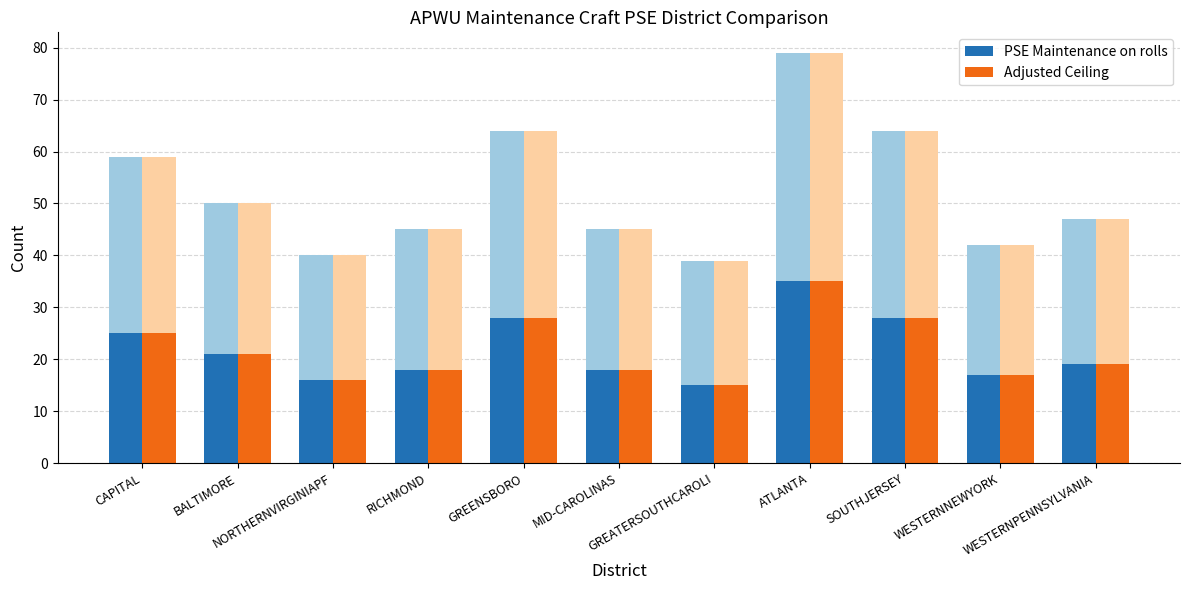

Which category has the lowest value across all series?

GREATERSOUTHCAROLI